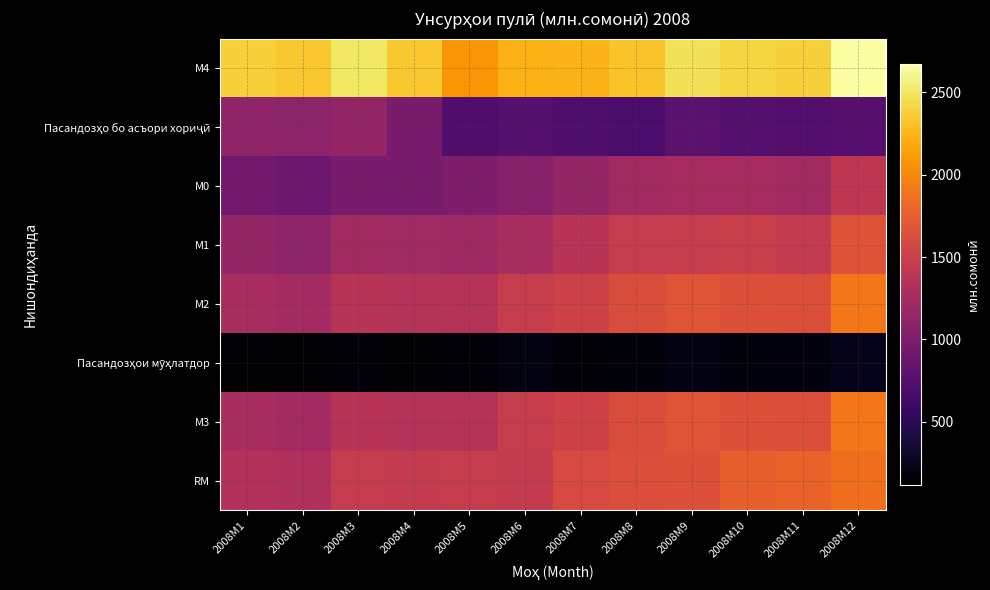

Count the number of categories in the chart.

12